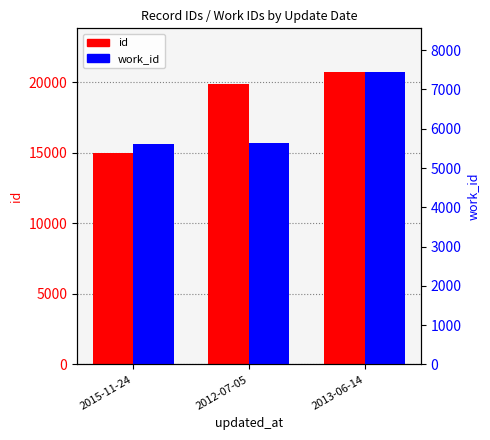

Rank the series at 2015-11-24 from highest to lowest value.

id, work_id